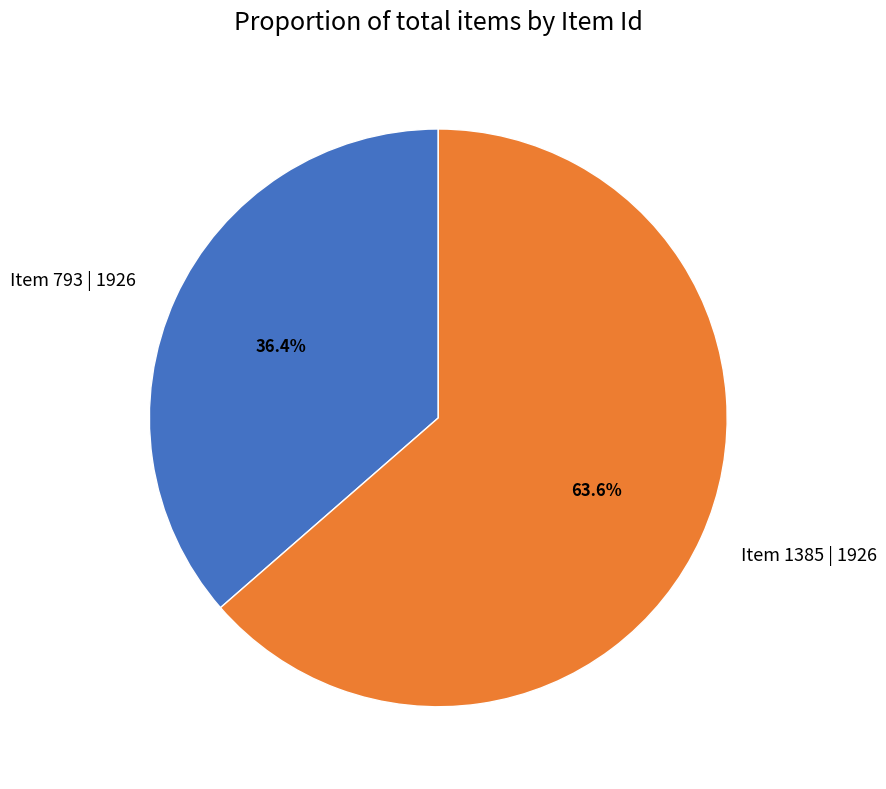

To the nearest percent, what is the combined percentage of Item 793 | 1926 and Item 1385 | 1926?

100%